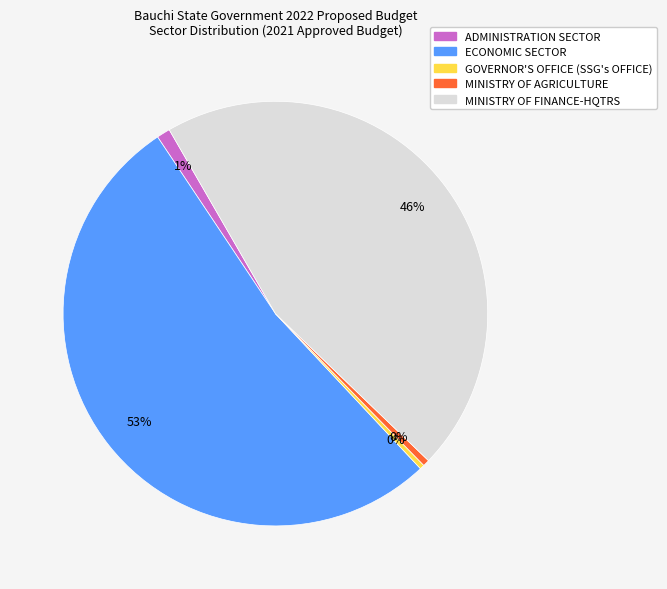

Which category has the biggest portion of the pie?

ECONOMIC SECTOR